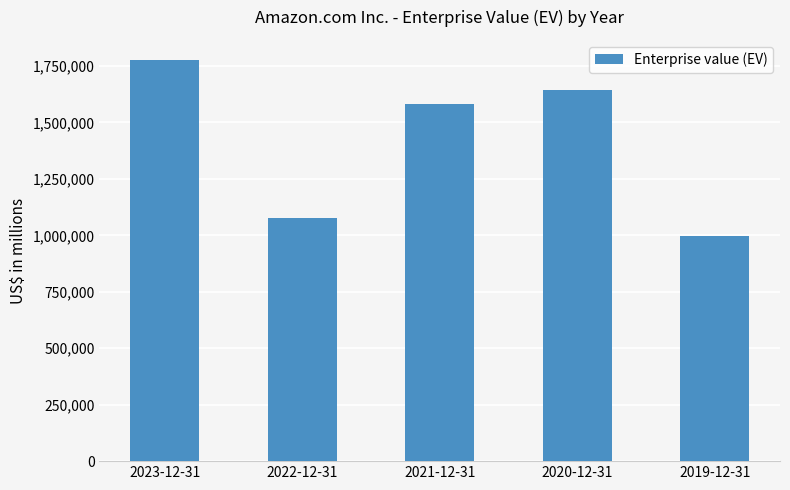

List the labels in order of value, smallest first.

2019-12-31, 2022-12-31, 2021-12-31, 2020-12-31, 2023-12-31